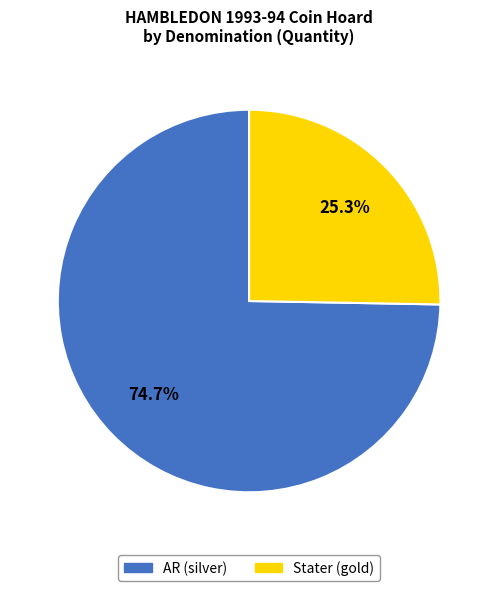

True or false: Stater (gold) accounts for 38% of the total.

False